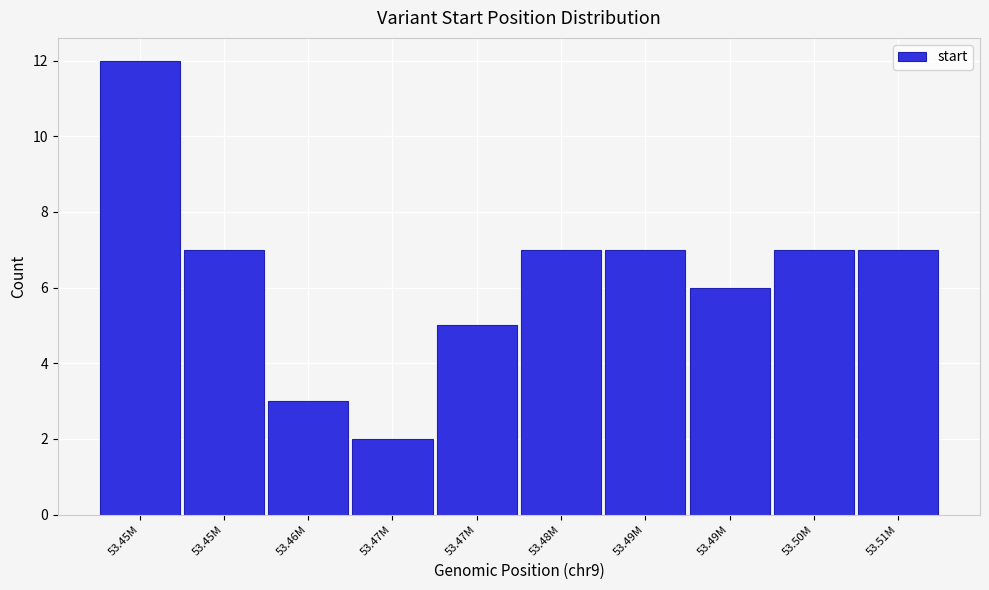

Does the chart contain any negative values?

No